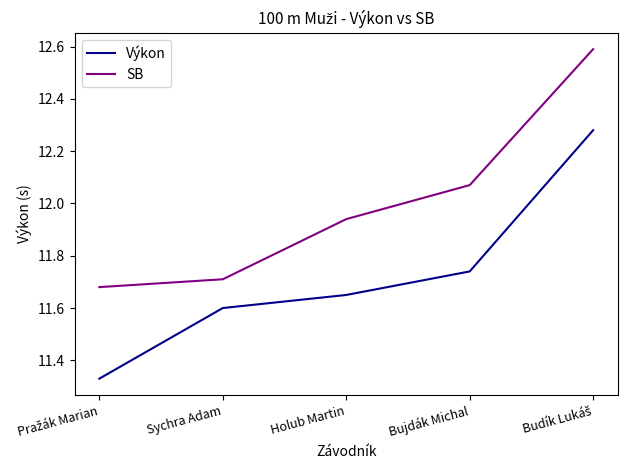

Which series has the widest spread of values?

Výkon